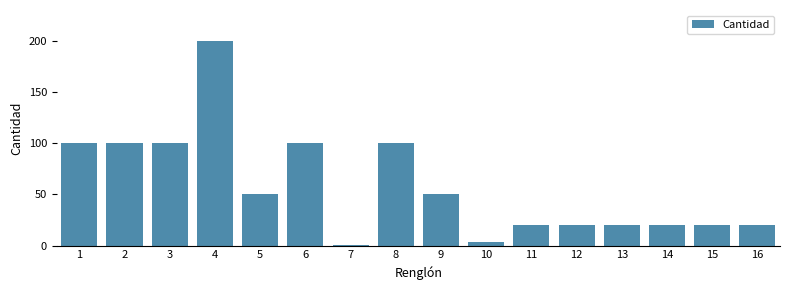

Reading left to right, list all the values displayed in this chart.

100	100	100	200	50	100	1	100	50	4	20	20	20	20	20	20